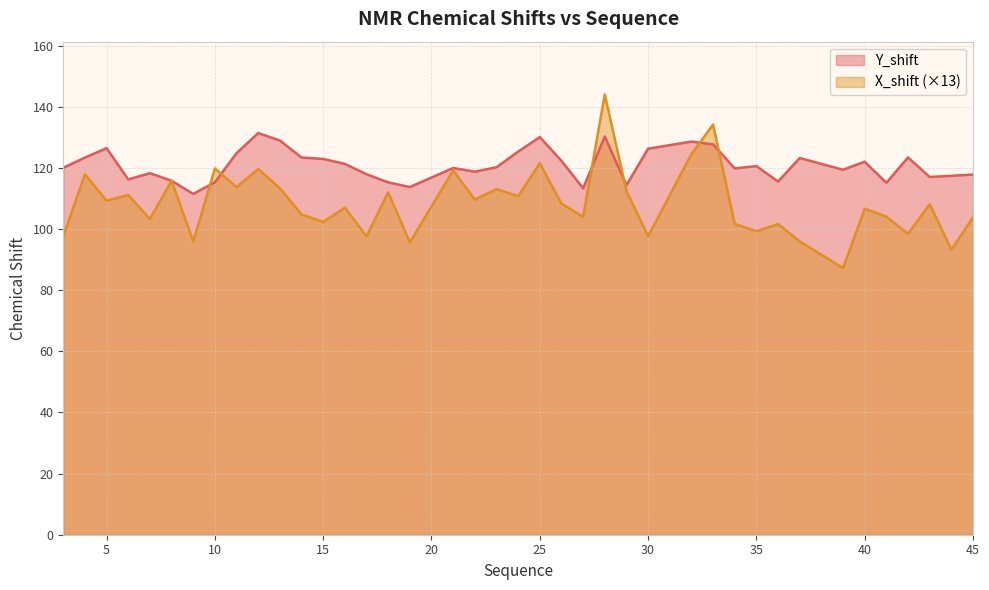

At which category is the sum across all series the highest?

28